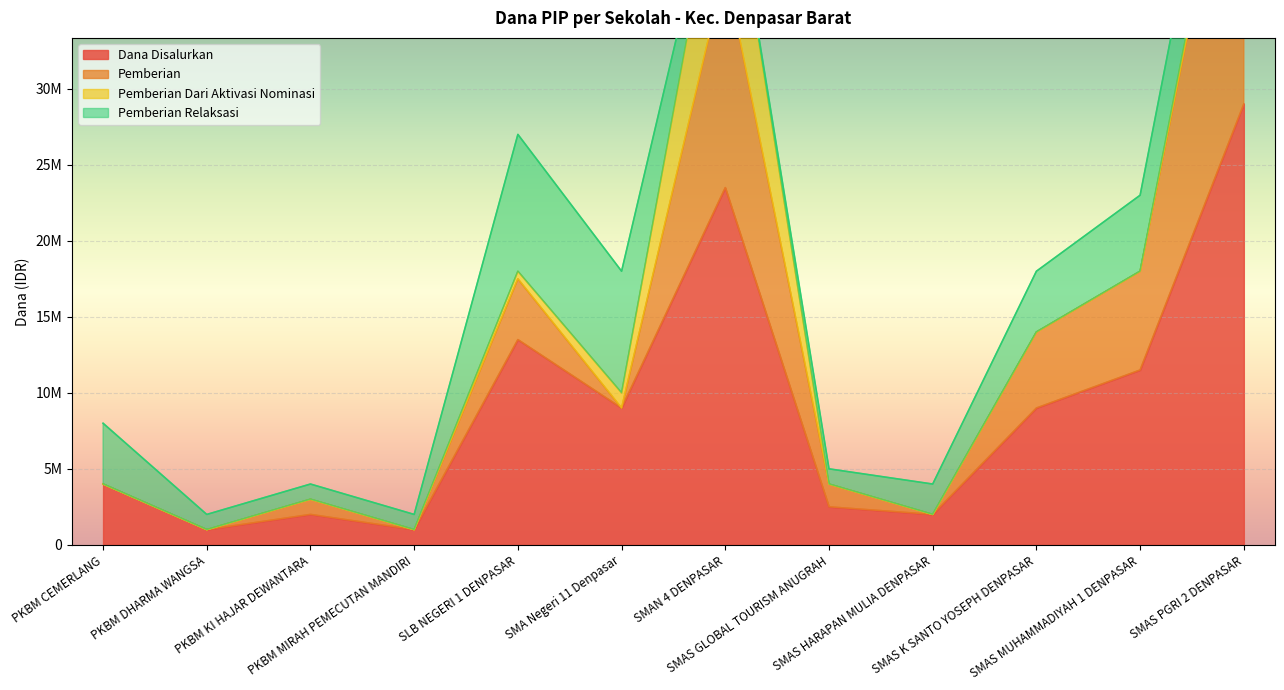

True or false: Dana Disalurkan and Pemberian cross at least once.

False